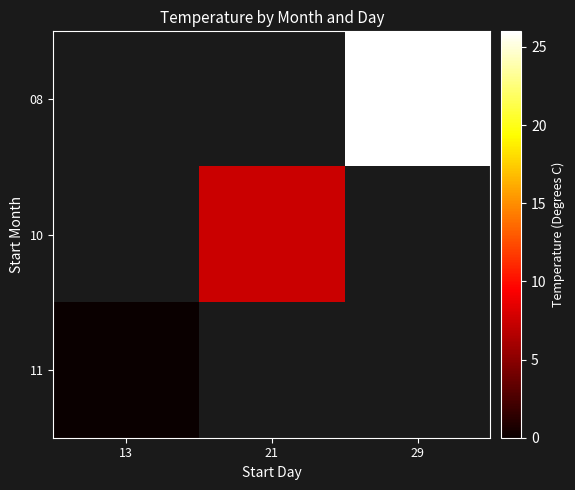

Rank the categories by 11 value from lowest to highest.

13, 21, 29